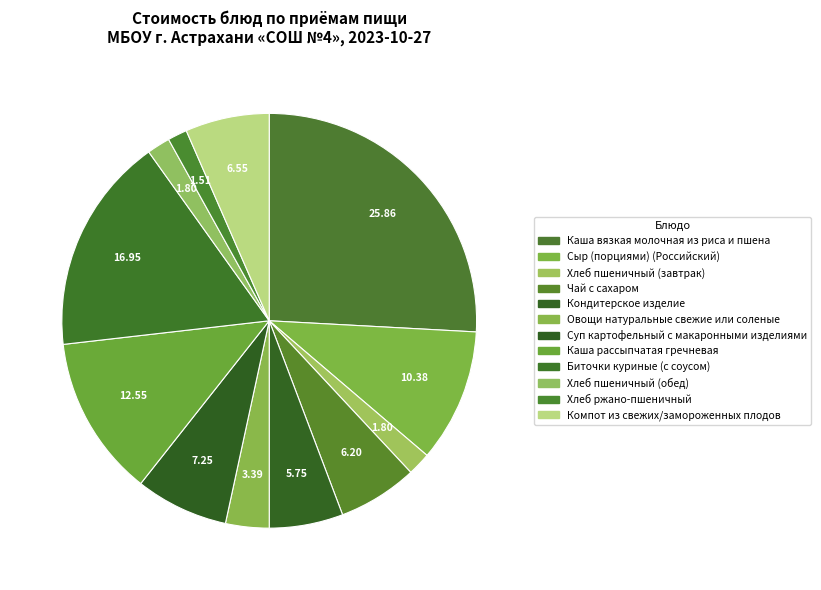

Is there any slice that represents more than half of the pie?

No